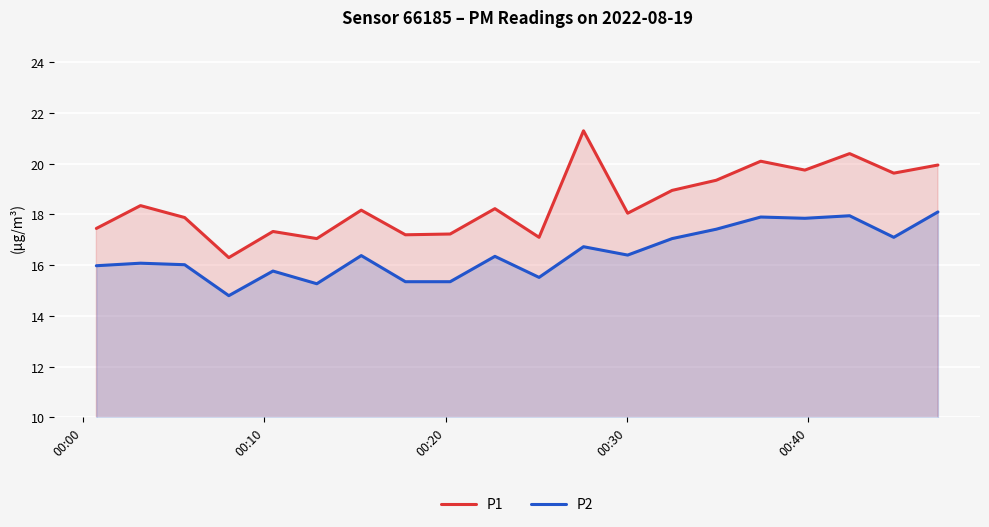

What is the smallest value displayed?

14.8